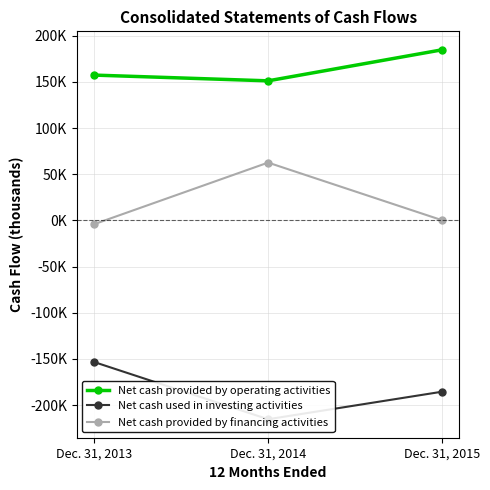

Which category has the lowest value across all series?

Dec. 31, 2014